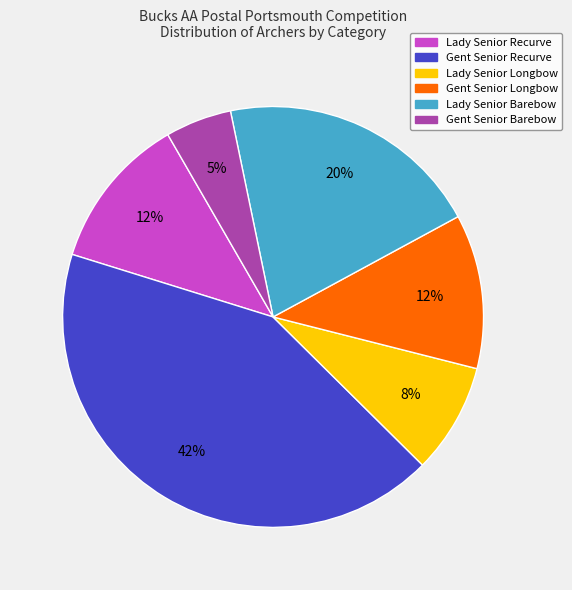

To the nearest percent, what is the average slice percentage?

17%